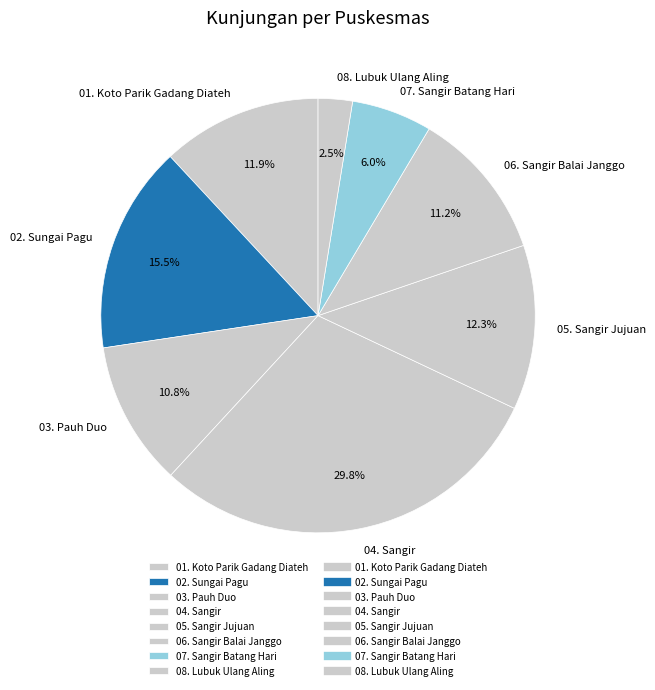

Is it true that 05. Sangir Jujuan is 1% of the pie?

False